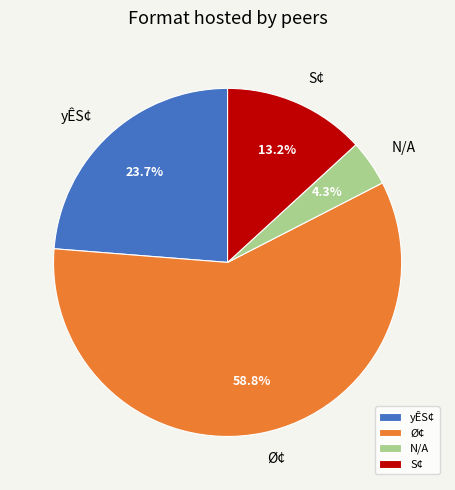

Combined, do N/A and S¢ account for over 50%?

No